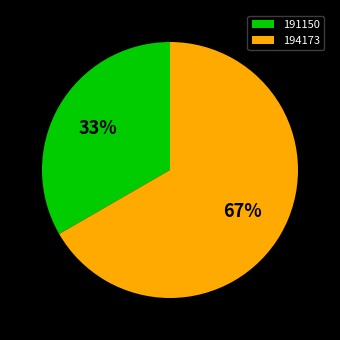

How many slices are in this pie chart?

2